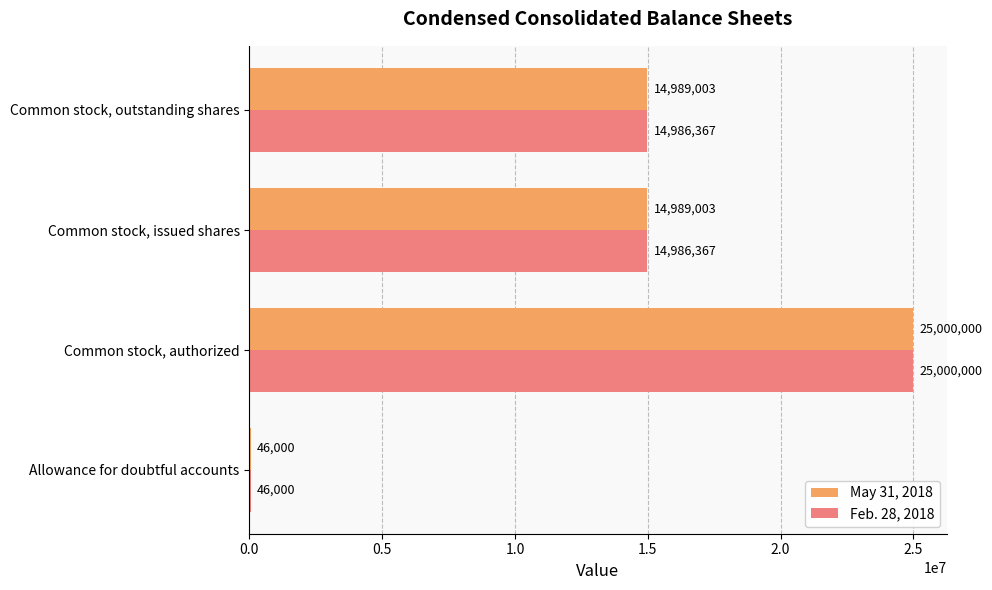

Is it true that May 31, 2018 equals 3318513 at Common stock, issued shares?

False